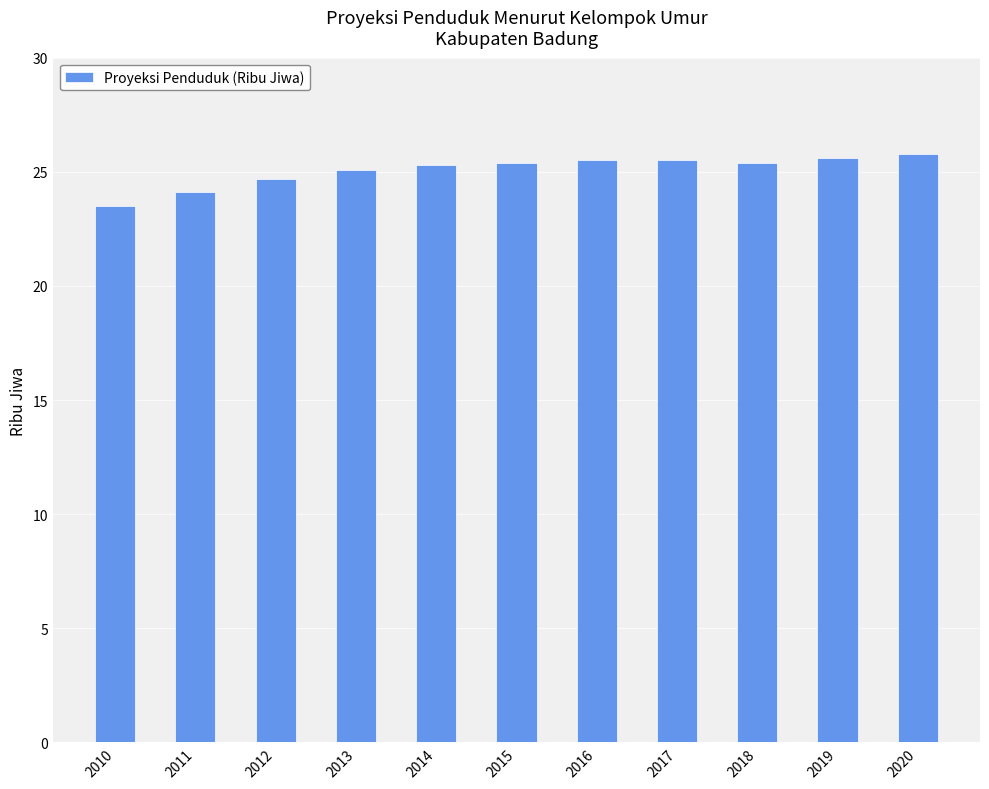

Which has a higher value, 2010 or 2012?

2012